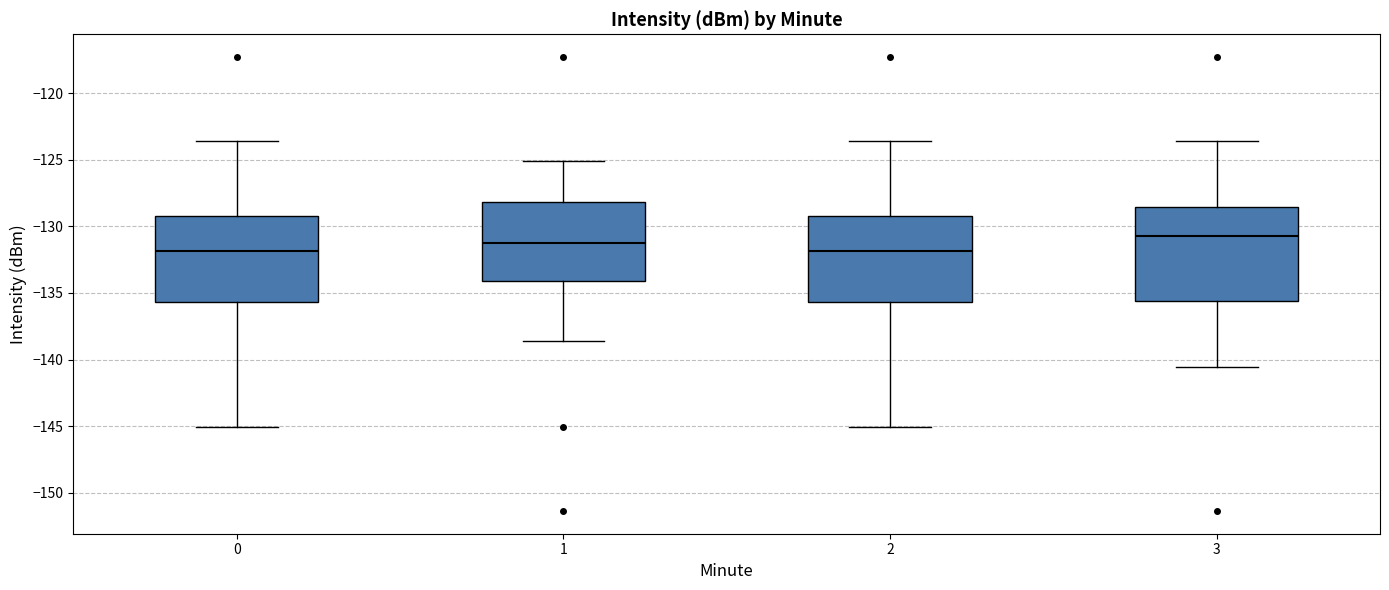

Reading left to right, transcribe this box plot: for each box, give where its median line is, the range the box spans, and where its two whiskers end, as read against the y-axis. The values are not printed on the chart, so give them approximately, as read against the axis.

0: median -132.0, box -135.5 to -129.0, whiskers -145.0 to -123.5
1: median -131.5, box -134.0 to -128.0, whiskers -138.5 to -125.0
2: median -132.0, box -135.5 to -129.0, whiskers -145.0 to -123.5
3: median -131.0, box -135.5 to -128.5, whiskers -140.5 to -123.5